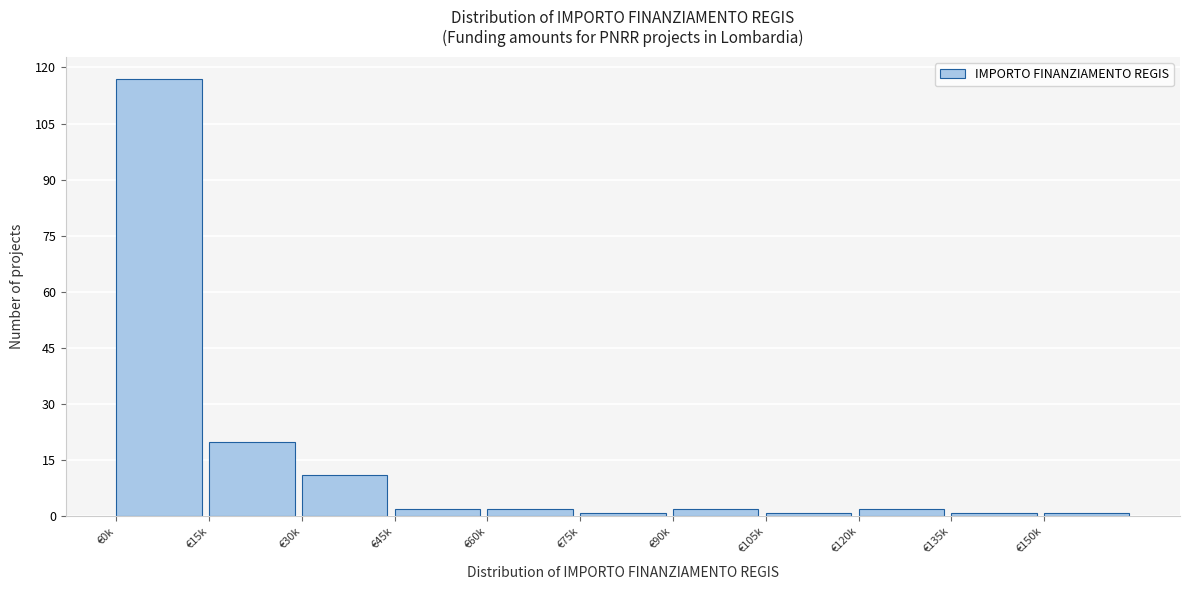

Reading left to right, transcribe all the data shown in this chart.

€0k=117	€15k=20	€30k=11	€45k=2	€60k=2	€75k=1	€90k=2	€105k=1	€120k=2	€135k=1	€150k=1